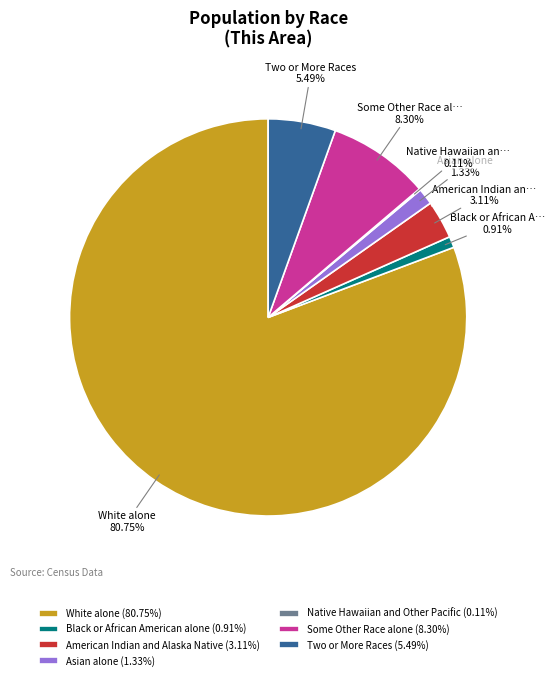

Does White alone represent more than half of the total?

Yes